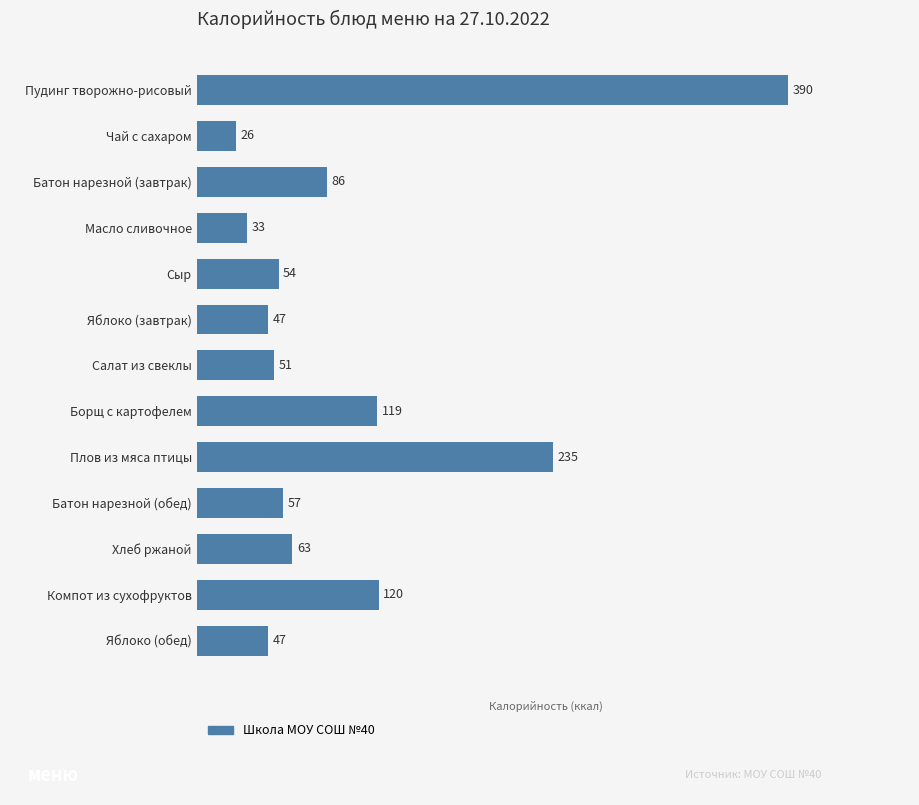

What is the sum of all values?

1328